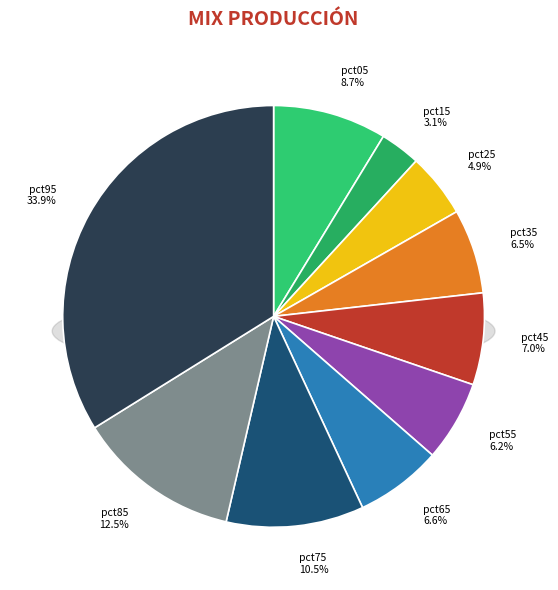

Combined, what portion of the pie is pct35 and pct65?

13.1%